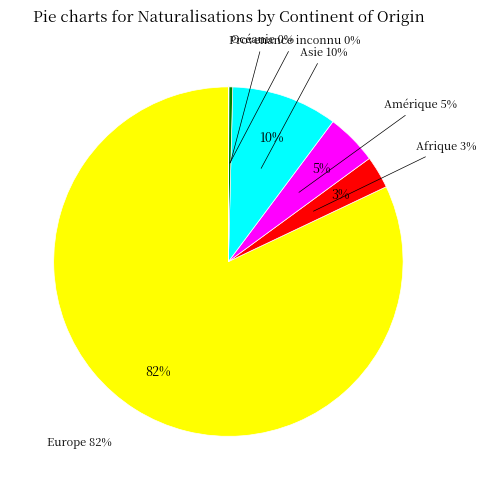

Does Amérique represent more than half of the total?

No